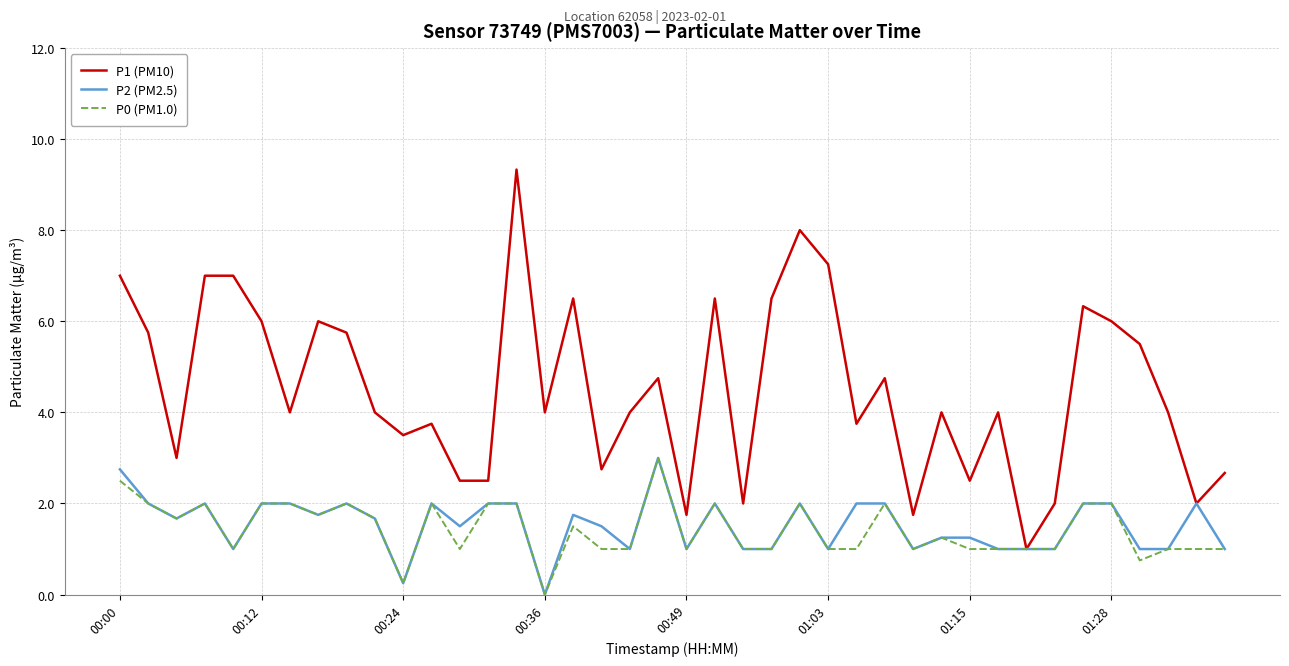

What is the minimum value for P1 (PM10)?

1.0